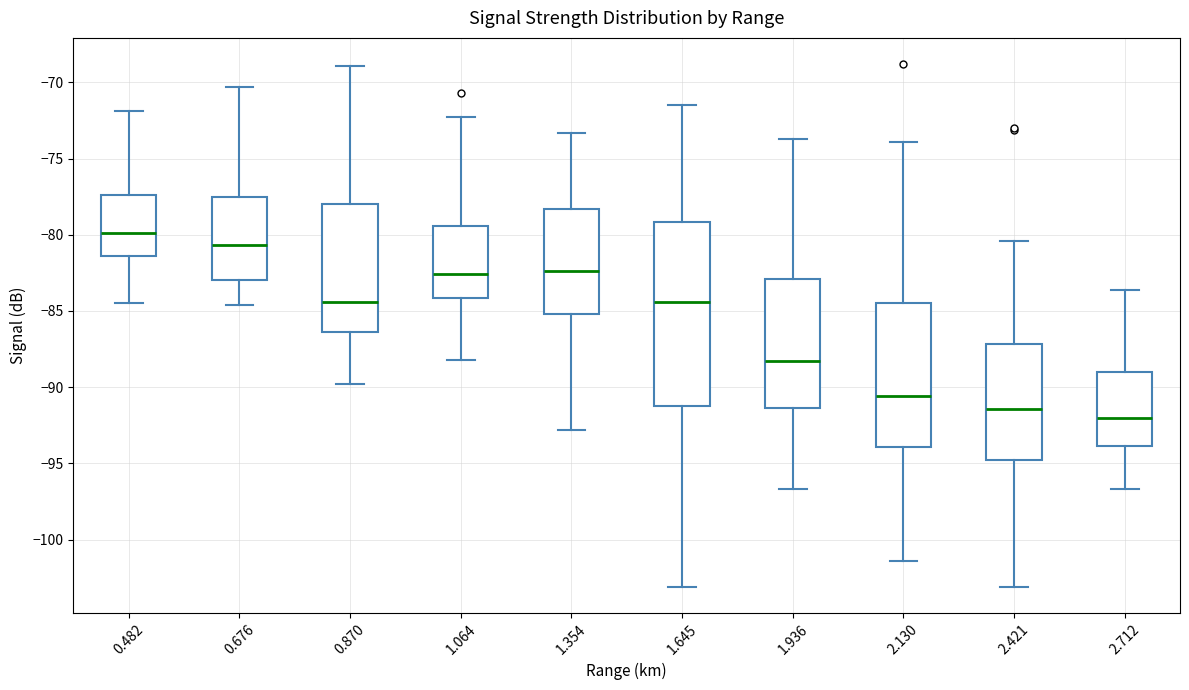

Which box is the tallest, from its lower edge to its upper edge?

1.645